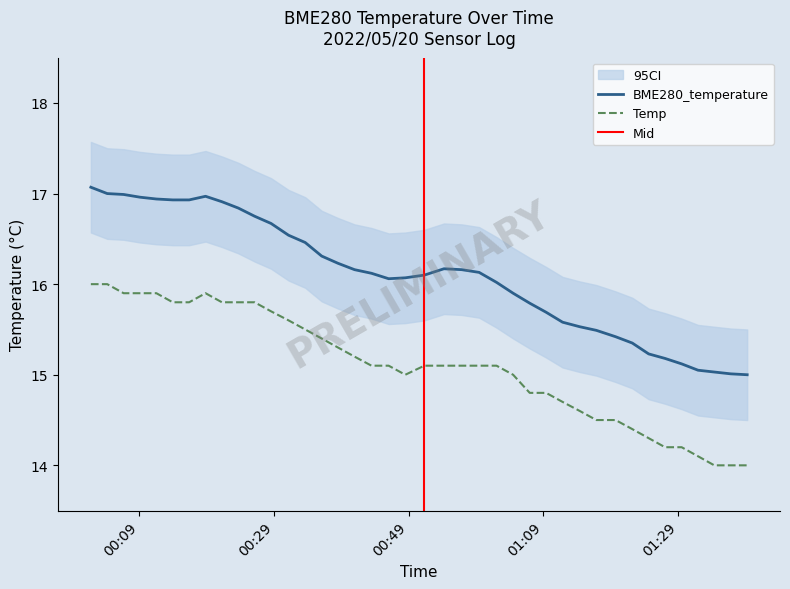

Where is the first local maximum for Temp?

2022/05/20 00:18:50